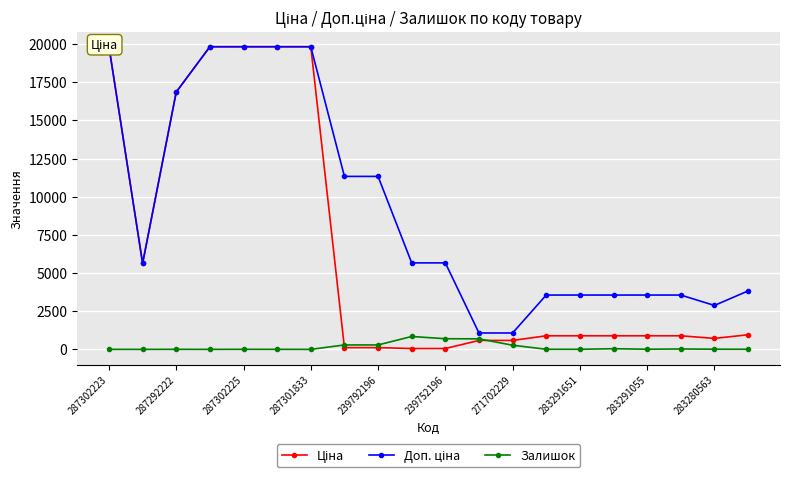

True or false: Залишок has a value of 0 at 287301833.

True